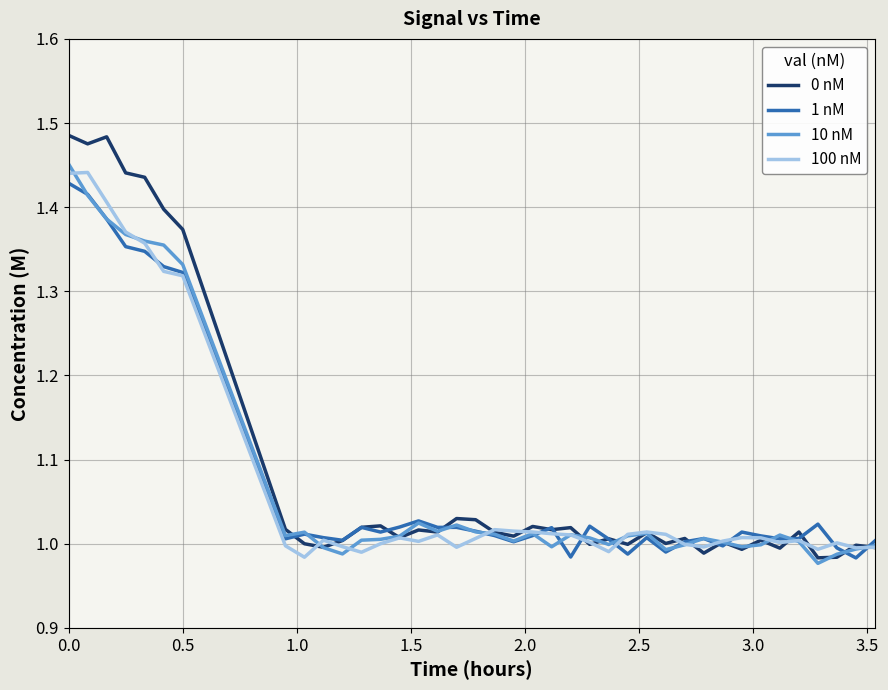

Which series has the widest spread of values?

0 nM